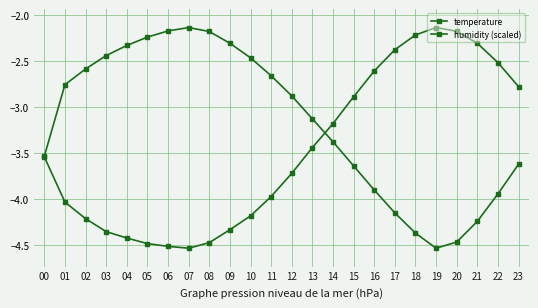

How many distinct data groups are displayed?

2